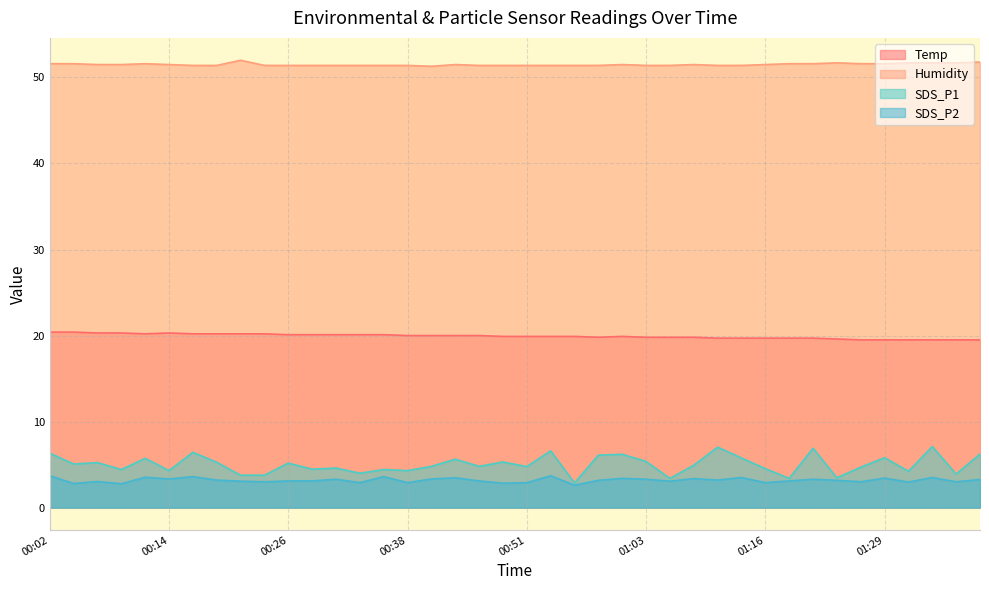

The value of SDS_P1 at 01:32 is 4.2. True or false?

True